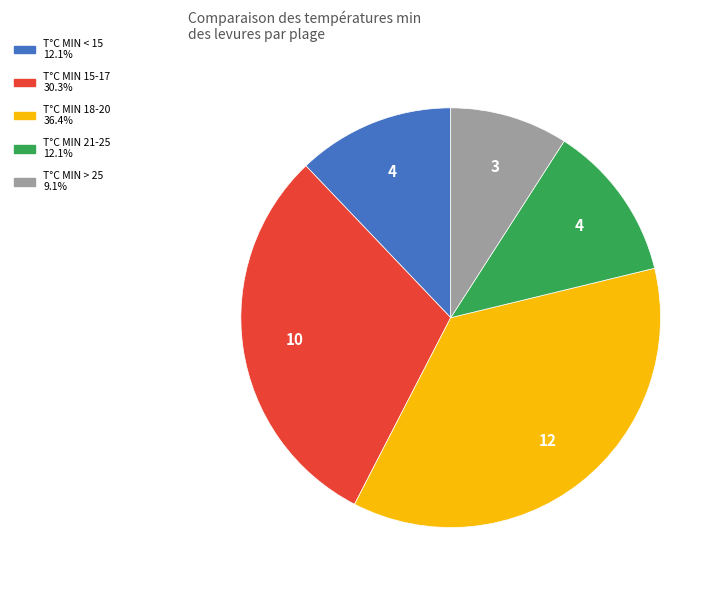

Is there any slice that represents more than half of the pie?

No